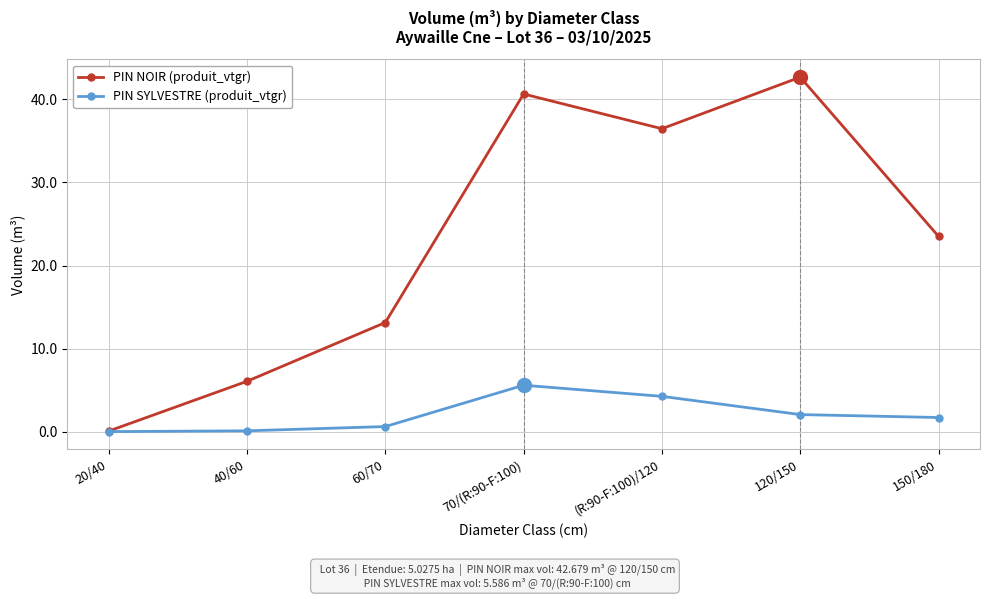

List the series in order of their peak value, lowest first.

PIN SYLVESTRE (produit_vtgr), PIN NOIR (produit_vtgr)